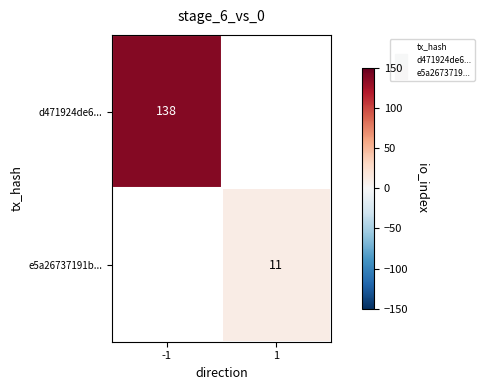

List the labels in order of d471924de6... value, smallest first.

-1, 1